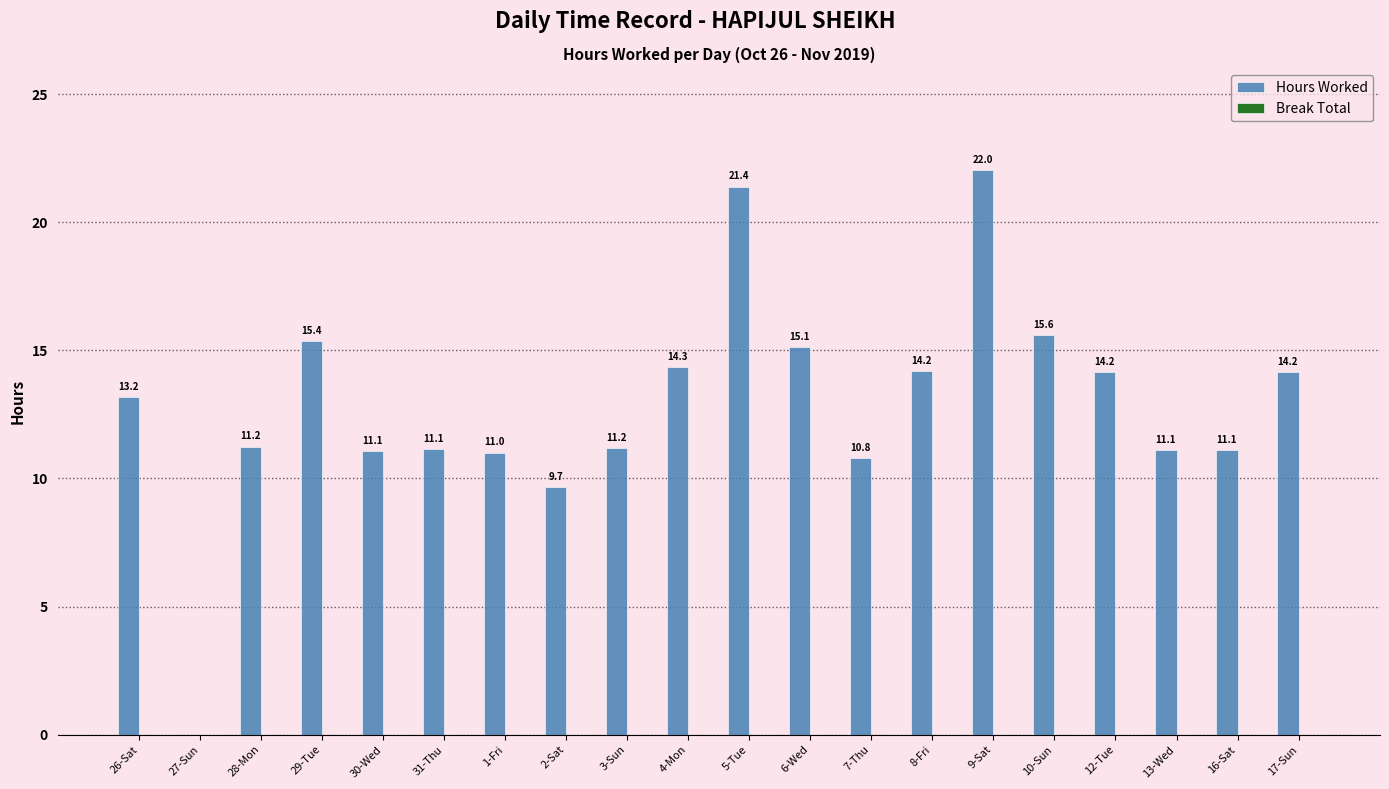

What is the change in value from 7-Thu to 9-Sat?

+11.2